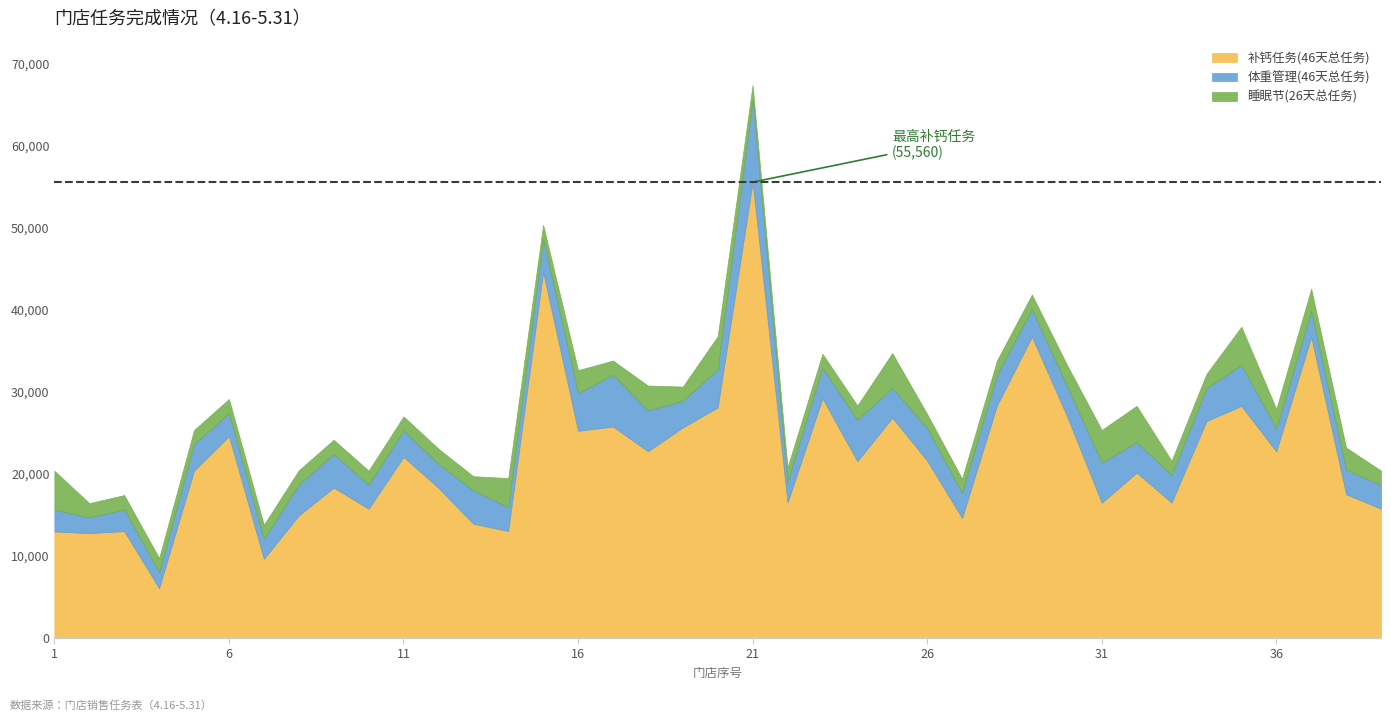

How many lines are shown in the chart?

3